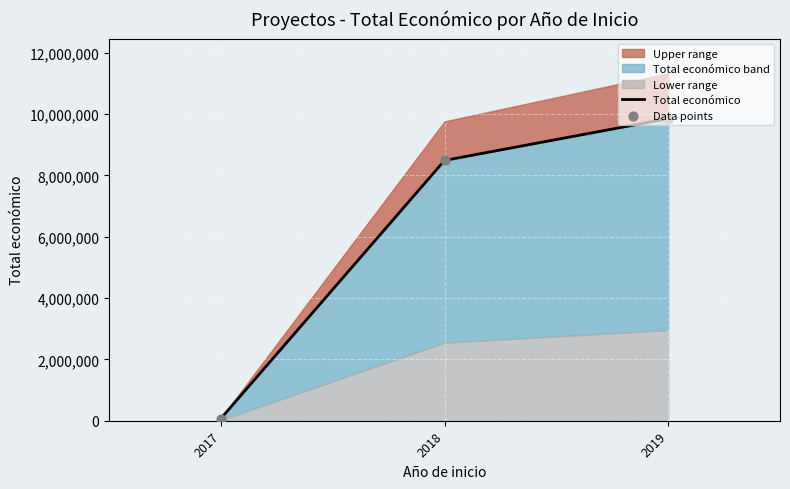

Is the value of Data points at 2017 greater than the value of Total económico at 2018?

No